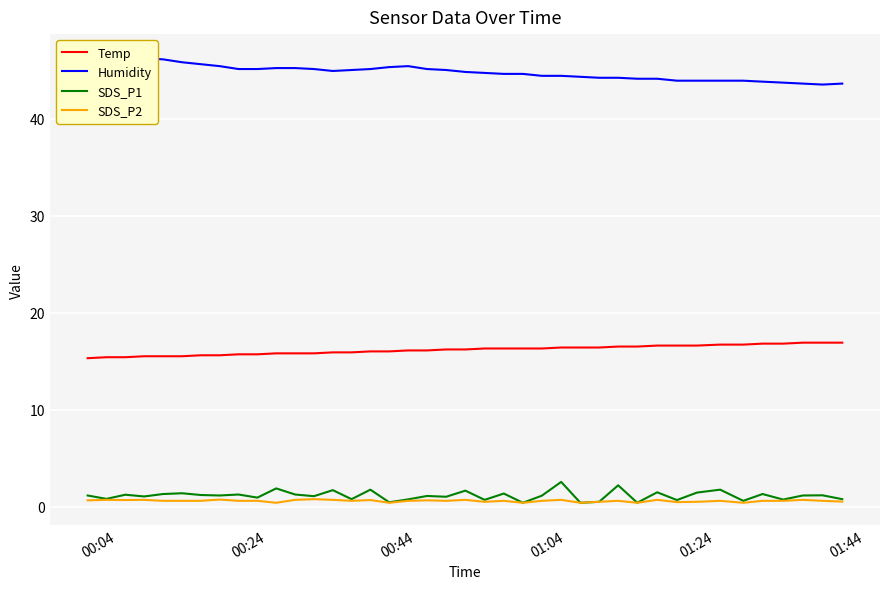

Reading left to right, transcribe all the data shown in this chart.

Temp: 15.3	15.4	15.4	15.5	15.5	15.5	15.6	15.6	15.7	15.7	15.8	15.8	15.8	15.9	15.9	16.0	16.0	16.1	16.1	16.2	16.2	16.3	16.3	16.3	16.3	16.4	16.4	16.4	16.5	16.5	16.6	16.6	16.6	16.7	16.7	16.8	16.8	16.9	16.9	16.9
Humidity: 46.4	46.4	46.3	46.2	46.1	45.8	45.6	45.4	45.1	45.1	45.2	45.2	45.1	44.9	45.0	45.1	45.3	45.4	45.1	45.0	44.8	44.7	44.6	44.6	44.4	44.4	44.3	44.2	44.2	44.1	44.1	43.9	43.9	43.9	43.9	43.8	43.7	43.6	43.5	43.6
SDS_P1: 1.1	0.8	1.2	1.1	1.3	1.4	1.2	1.1	1.2	0.9	1.9	1.2	1.1	1.7	0.8	1.8	0.5	0.8	1.1	1.0	1.6	0.7	1.4	0.4	1.1	2.5	0.4	0.5	2.2	0.4	1.5	0.7	1.4	1.8	0.6	1.3	0.7	1.1	1.2	0.8
SDS_P2: 0.7	0.7	0.7	0.7	0.6	0.6	0.6	0.7	0.6	0.6	0.4	0.7	0.8	0.7	0.6	0.7	0.4	0.6	0.7	0.6	0.7	0.5	0.6	0.4	0.6	0.7	0.4	0.5	0.6	0.4	0.7	0.5	0.5	0.6	0.4	0.6	0.6	0.7	0.6	0.5